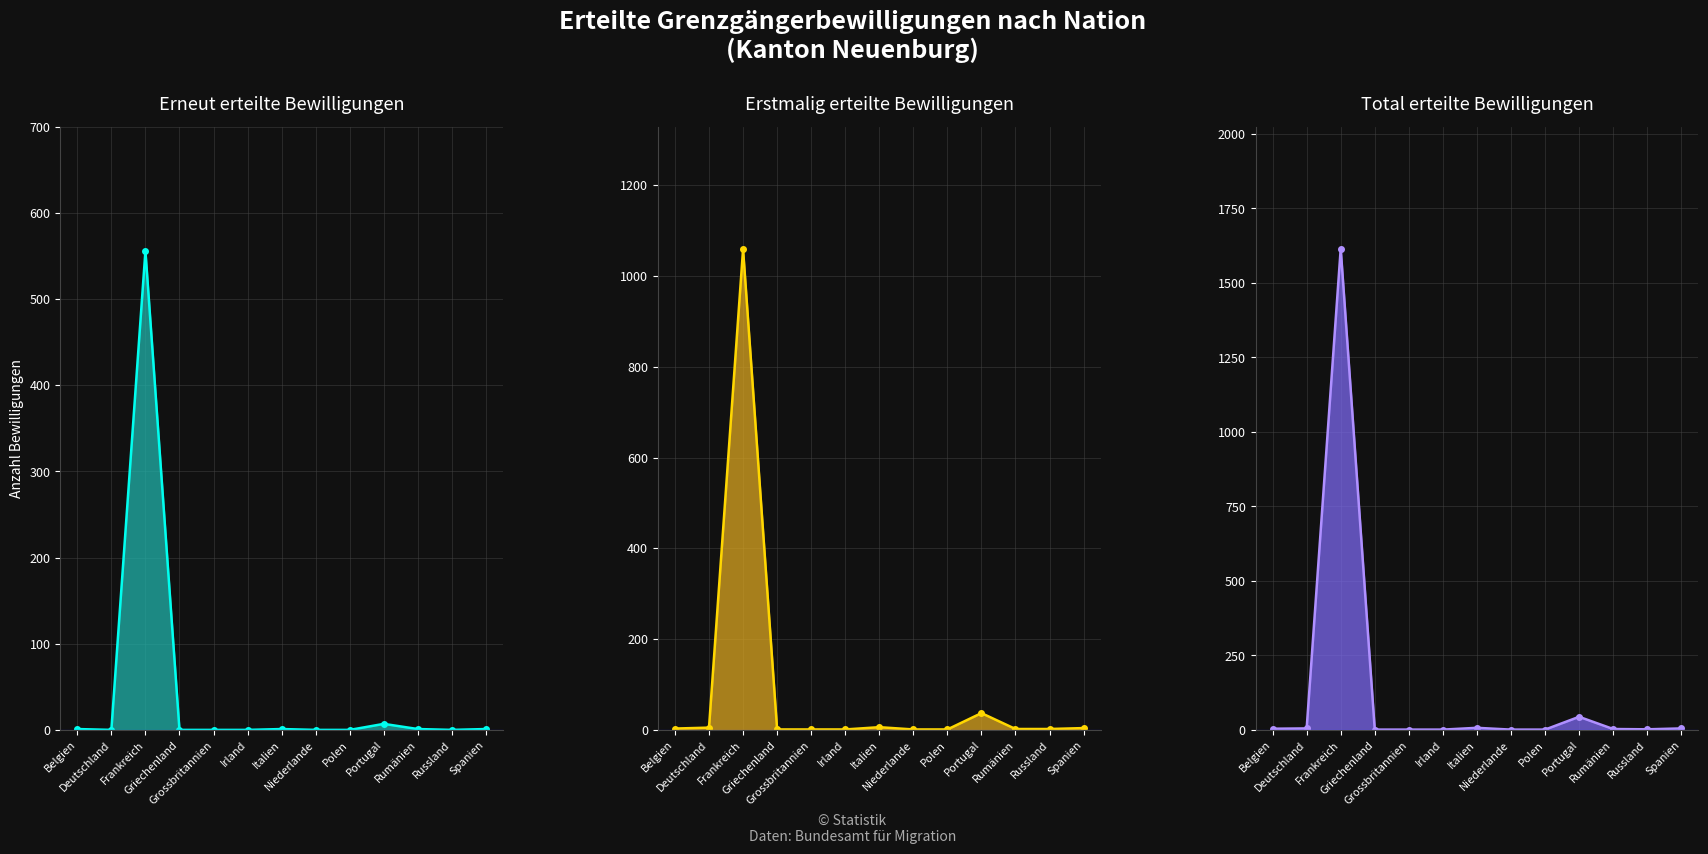

True or false: Total erteilte Bewilligungen (line) and Erneut erteilte Bewilligungen (line) cross at least once.

False